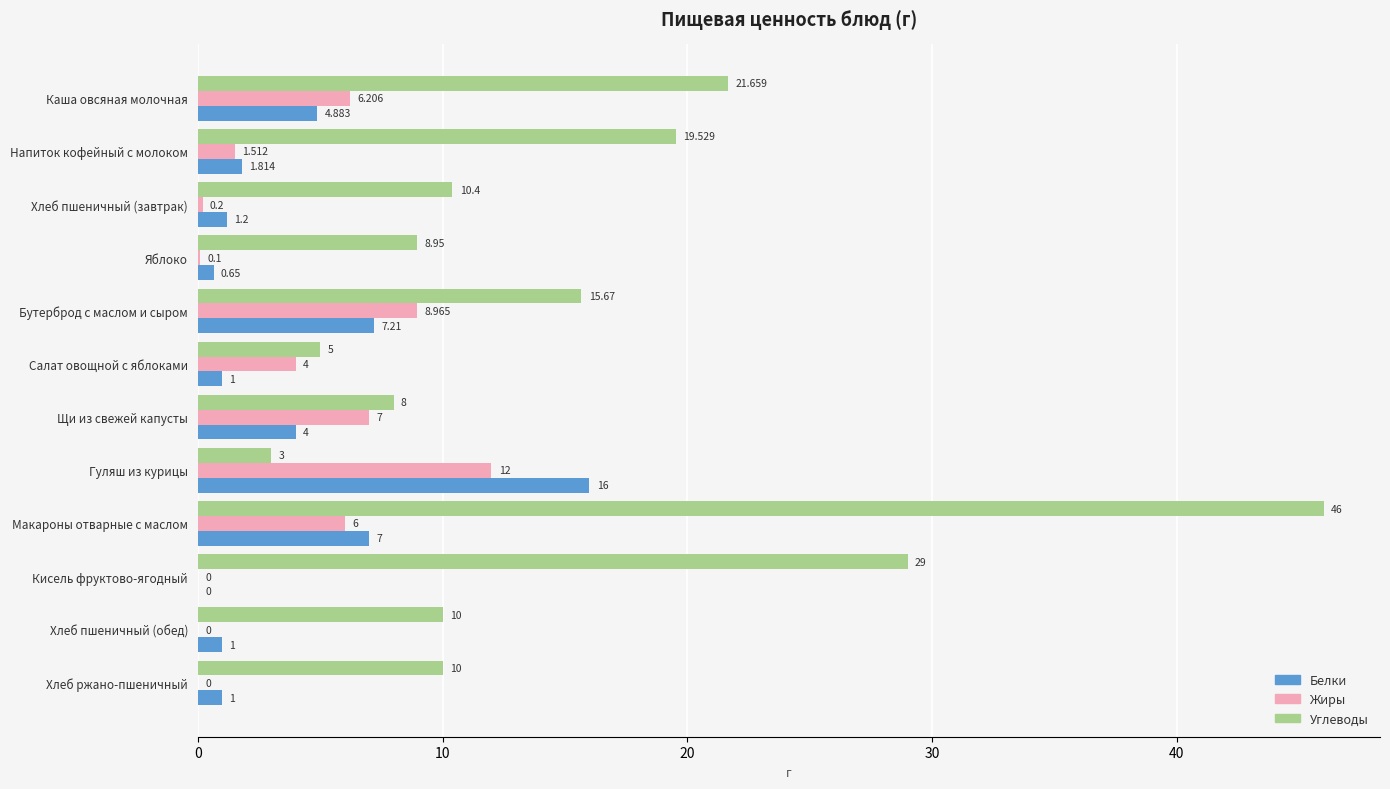

At which category is the sum across all series the highest?

Макароны отварные с маслом